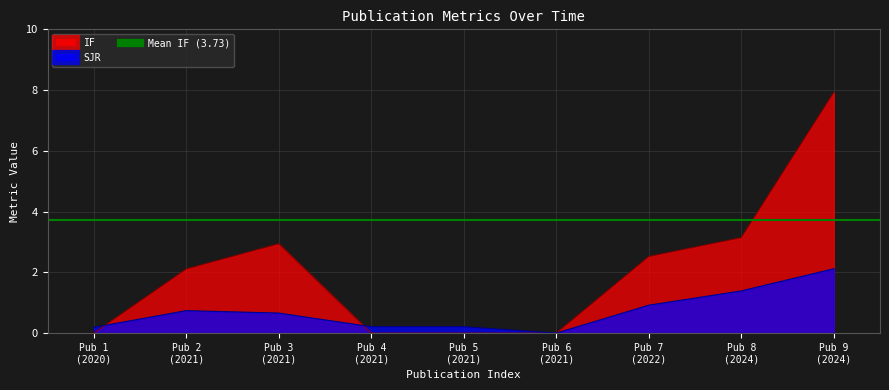

How many lines are shown in the chart?

2